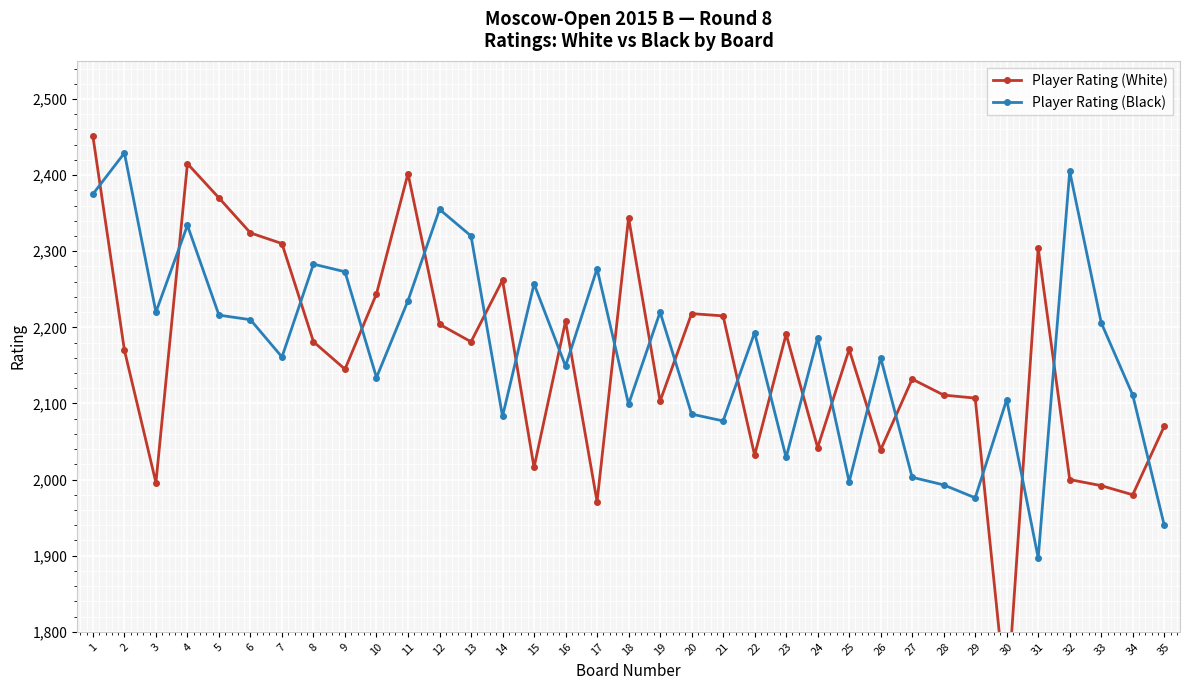

Reading right to left, transcribe all the data shown in this chart.

Player Rating (White): 2070	1980	1992	2000	2304	1704	2107	2111	2132	2039	2171	2042	2191	2032	2215	2218	2103	2344	1971	2208	2016	2262	2181	2204	2402	2244	2145	2181	2310	2324	2370	2415	1996	2170	2451
Player Rating (Black): 1940	2111	2206	2405	1897	2105	1976	1993	2003	2160	1997	2186	2029	2193	2077	2086	2220	2099	2277	2149	2257	2083	2320	2355	2235	2134	2273	2283	2161	2210	2216	2334	2220	2429	2375